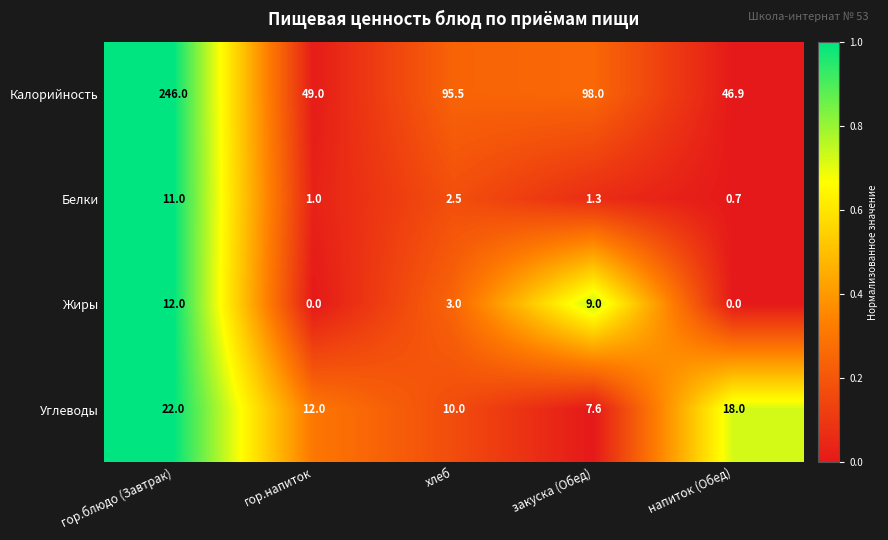

List the series in order of their peak value, lowest first.

Белки, Жиры, Углеводы, Калорийность